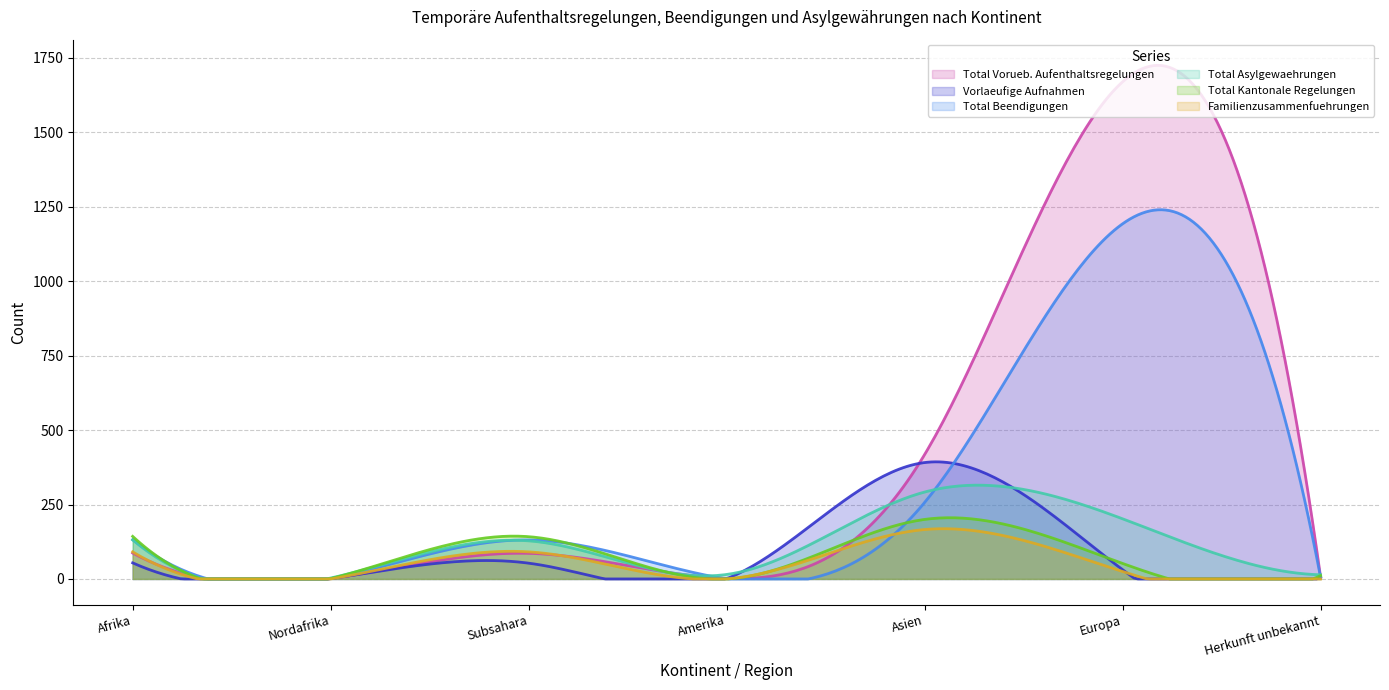

The Familienzusammenfuehrungen series shows 0 at Herkunft unbekannt. True or false?

True